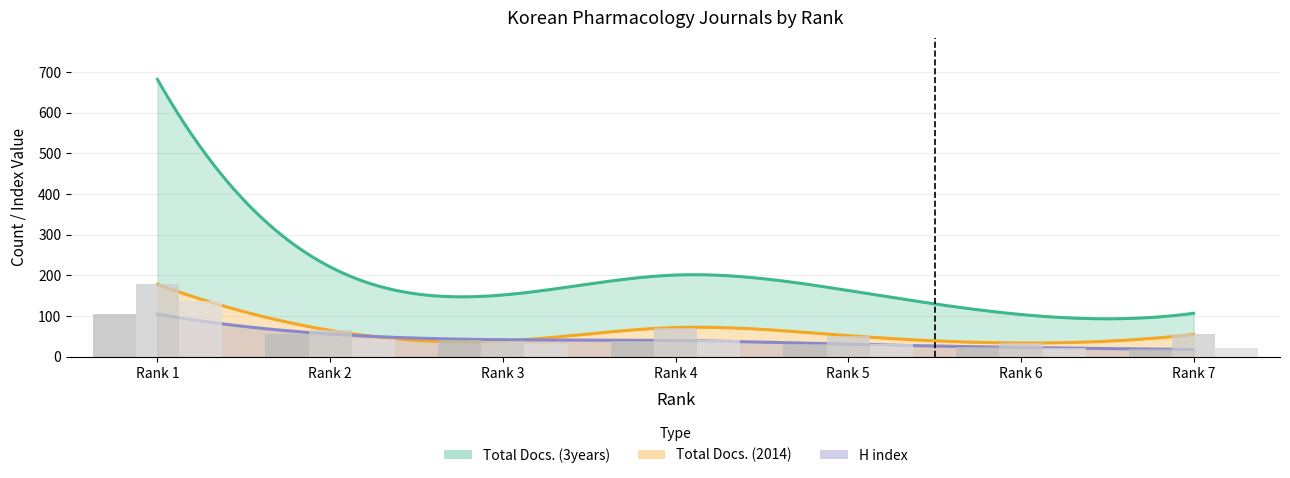

What is the difference between the H index values at Rank 4 and Rank 1?

65.0